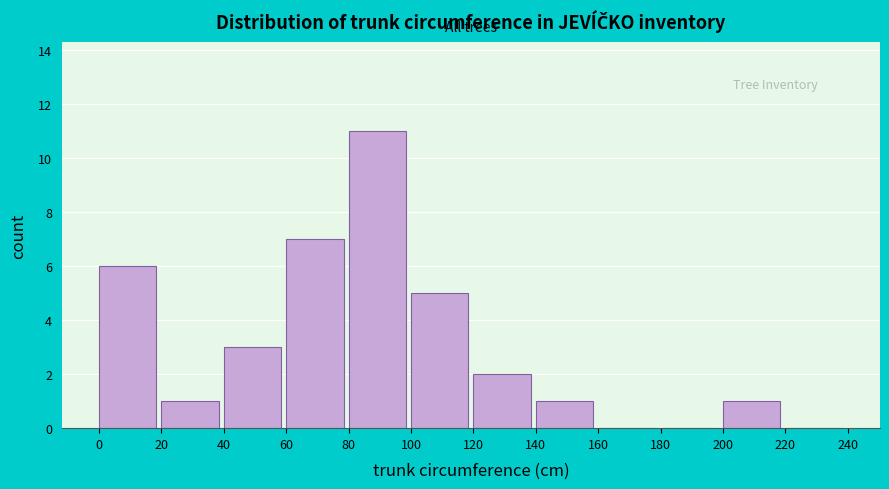

Over which range of the x-axis is the bar tallest?

80 to 100